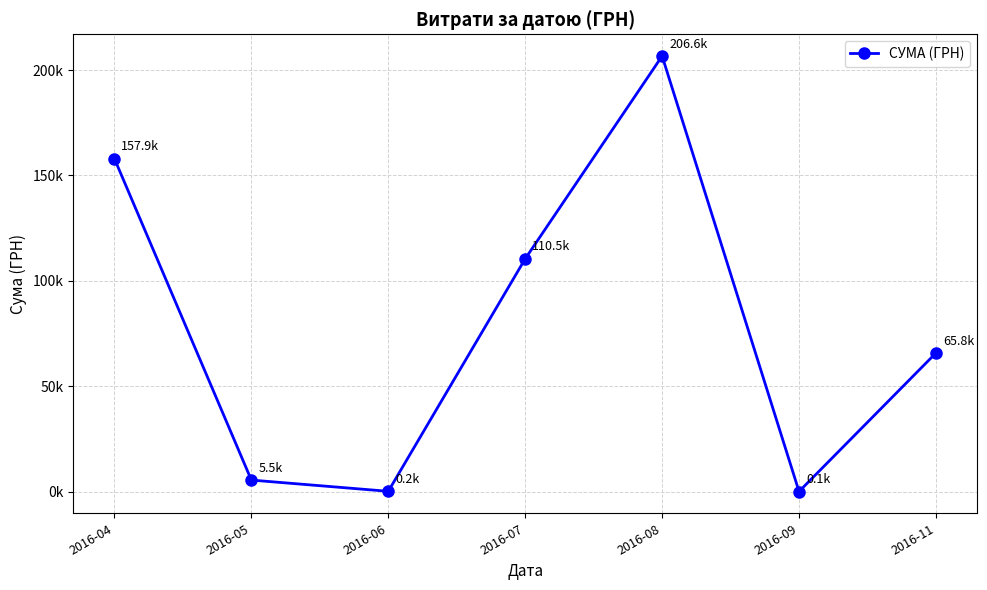

Does the chart have visible grid lines?

Yes